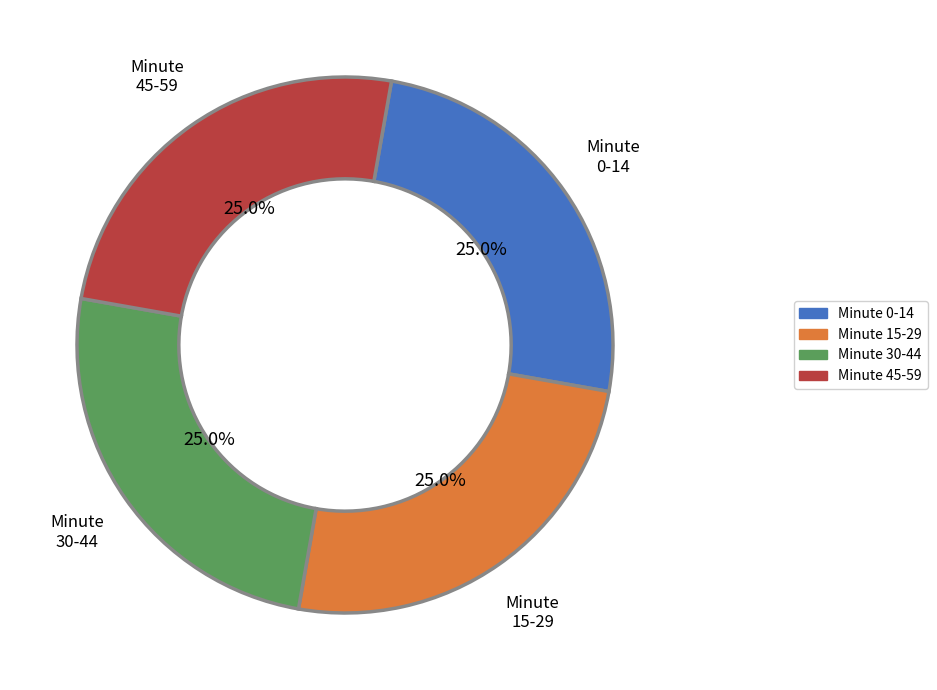

Does any single category account for the majority?

No